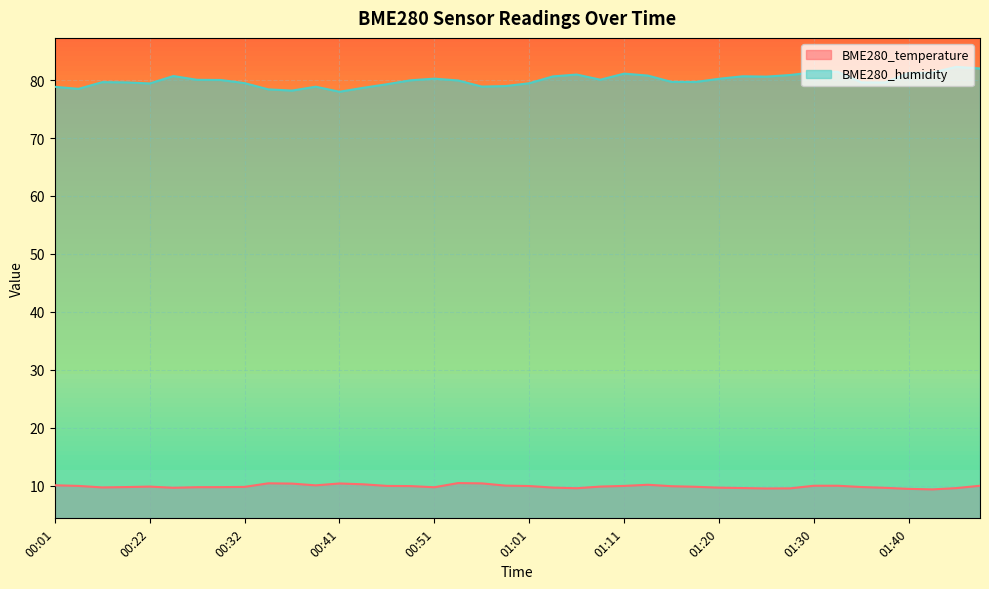

What is the difference between the maximum and minimum values in the BME280_humidity series?

4.3